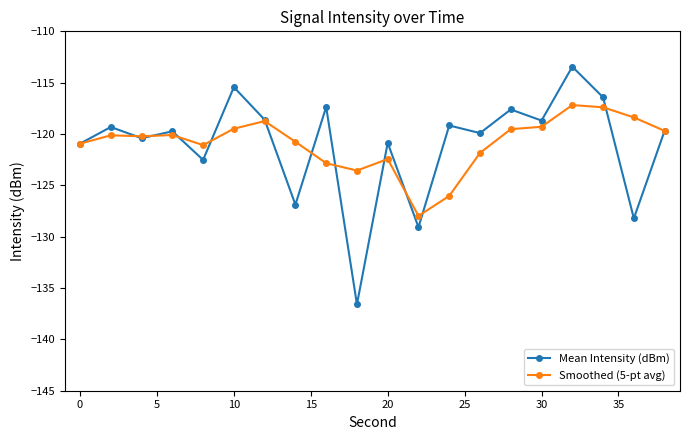

What is the value of the Smoothed (5-pt avg) point at the 20th from the left?

-119.7